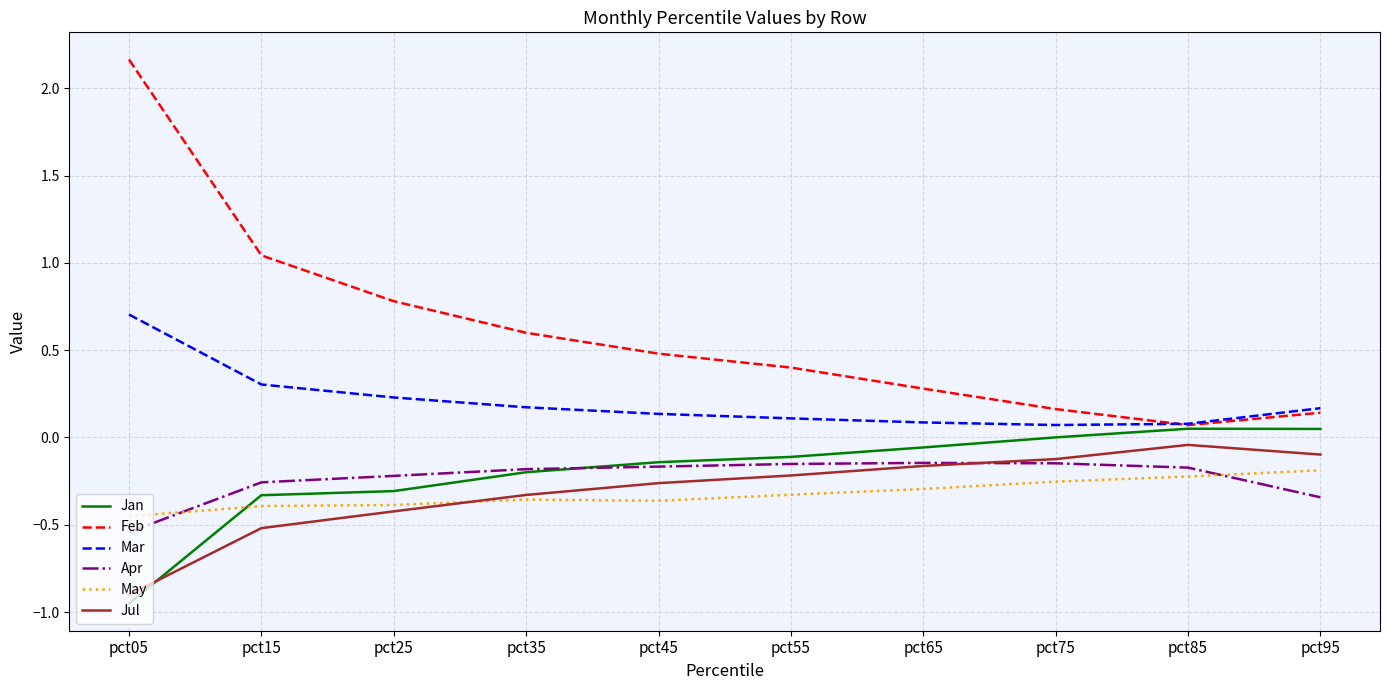

Is it true that May equals -0.3 at pct65?

True